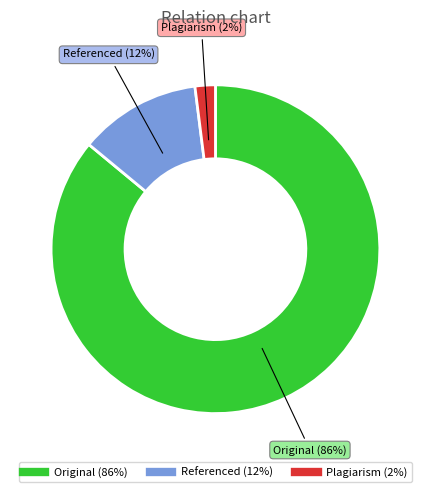

Does any single category account for the majority?

Yes